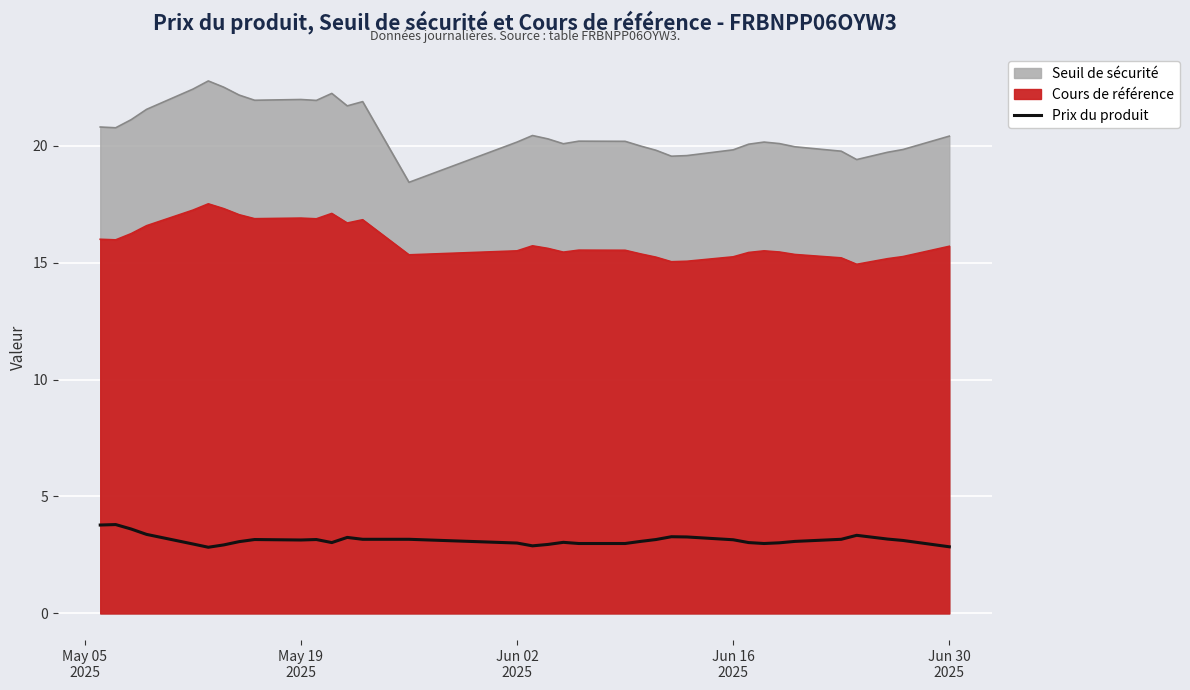

What is the value of the 30th point from the left?

3.1